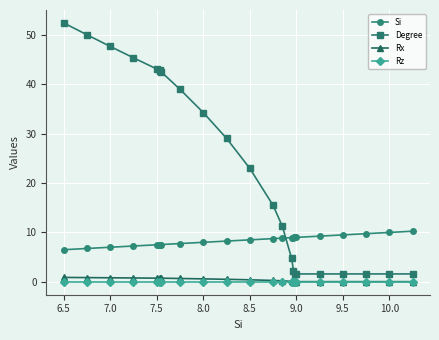

What is the difference between the second highest and minimum values in the Degree series?

50.1